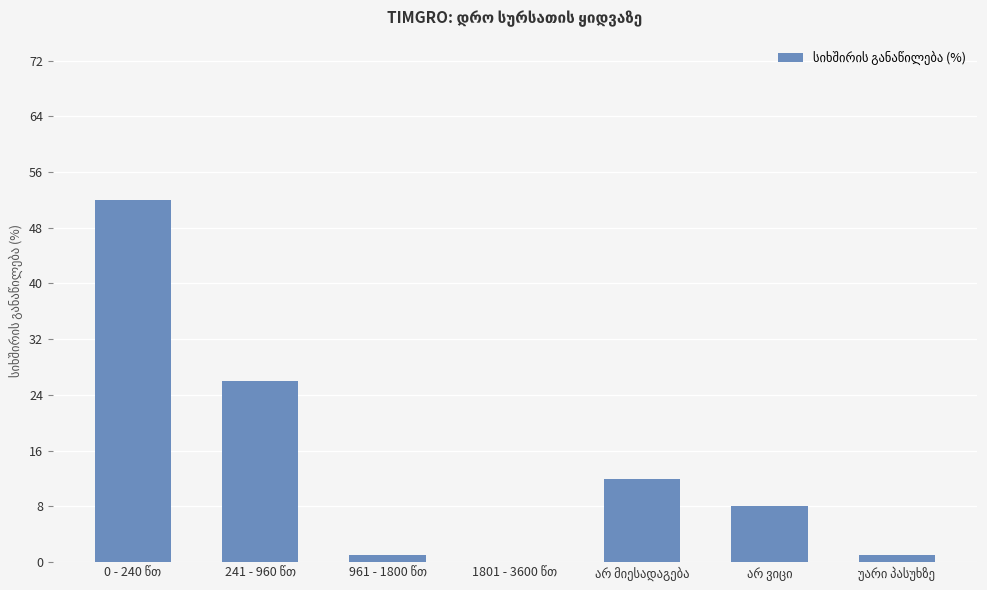

What is the maximum value shown in the chart?

52